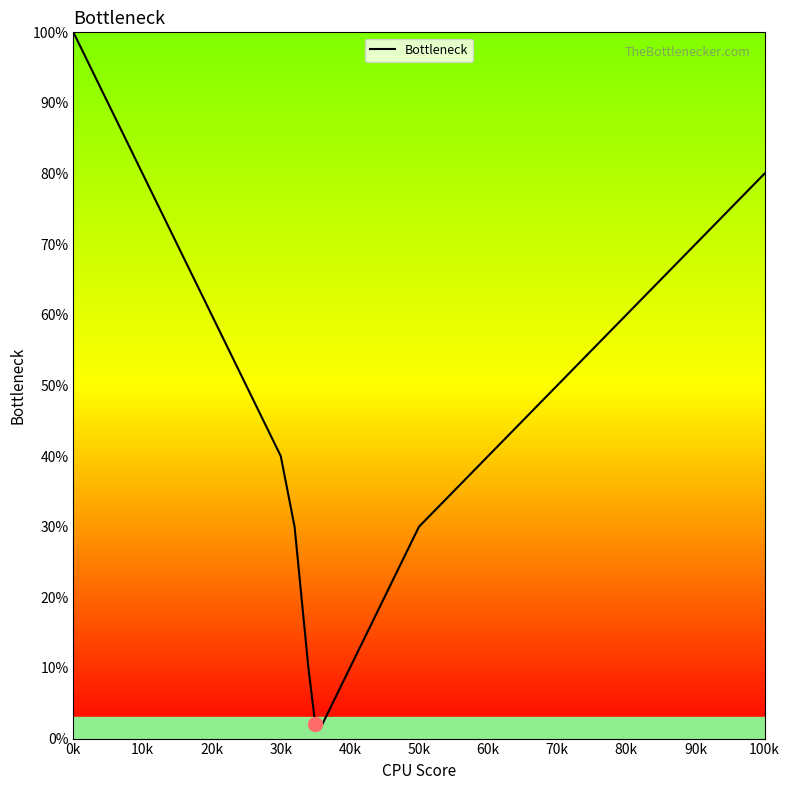

What is the difference between the maximum and minimum values?

98